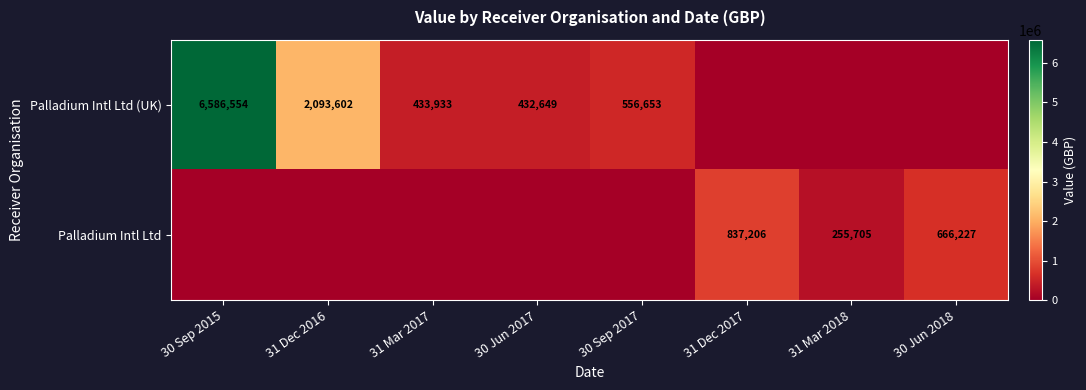

The Palladium Intl Ltd series shows 571884 at 31 Dec 2017. True or false?

False